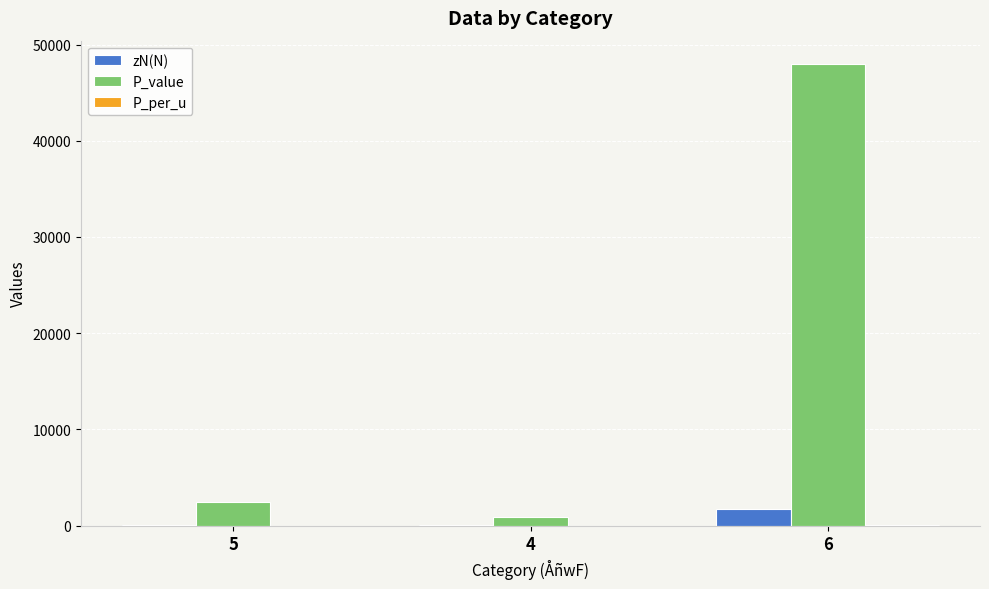

What is the maximum value shown in the chart?

48000.0